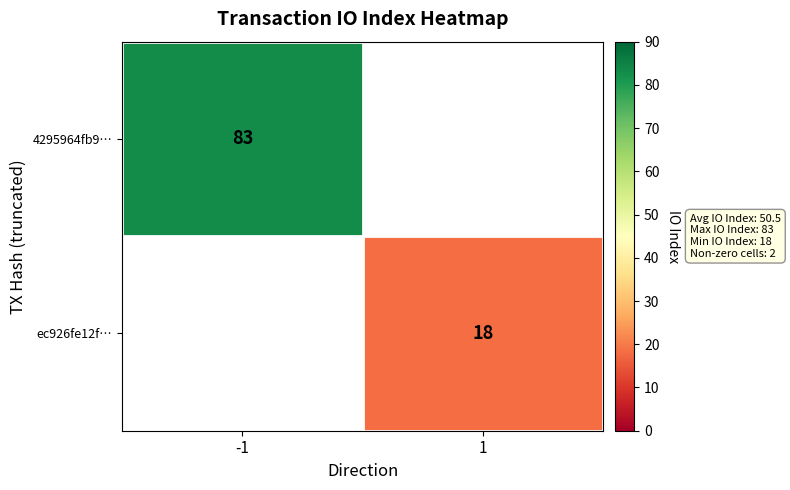

True or false: 4295964fb9… has a value of 83 at -1.

True